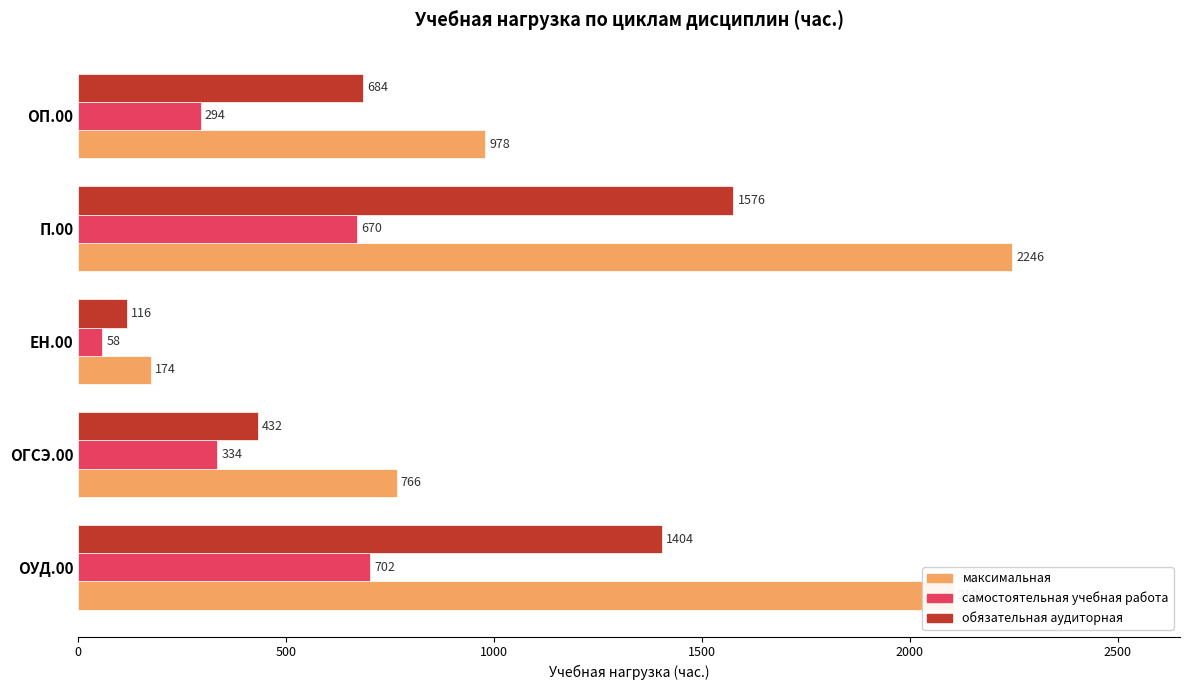

List the labels in order of максимальная value, smallest first.

ЕН.00, ОГСЭ.00, ОП.00, ОУД.00, П.00